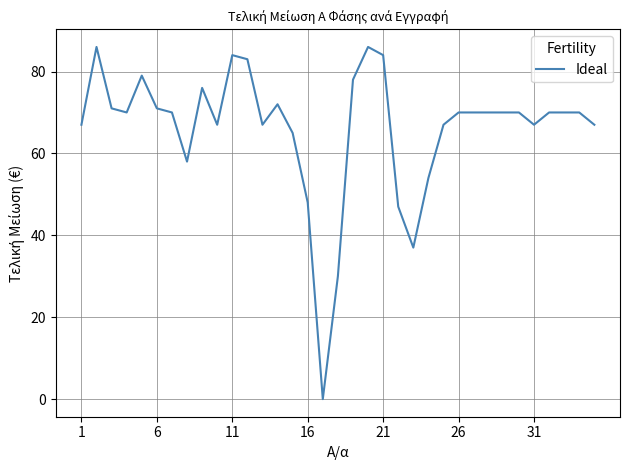

What is the maximum value shown in the chart?

86